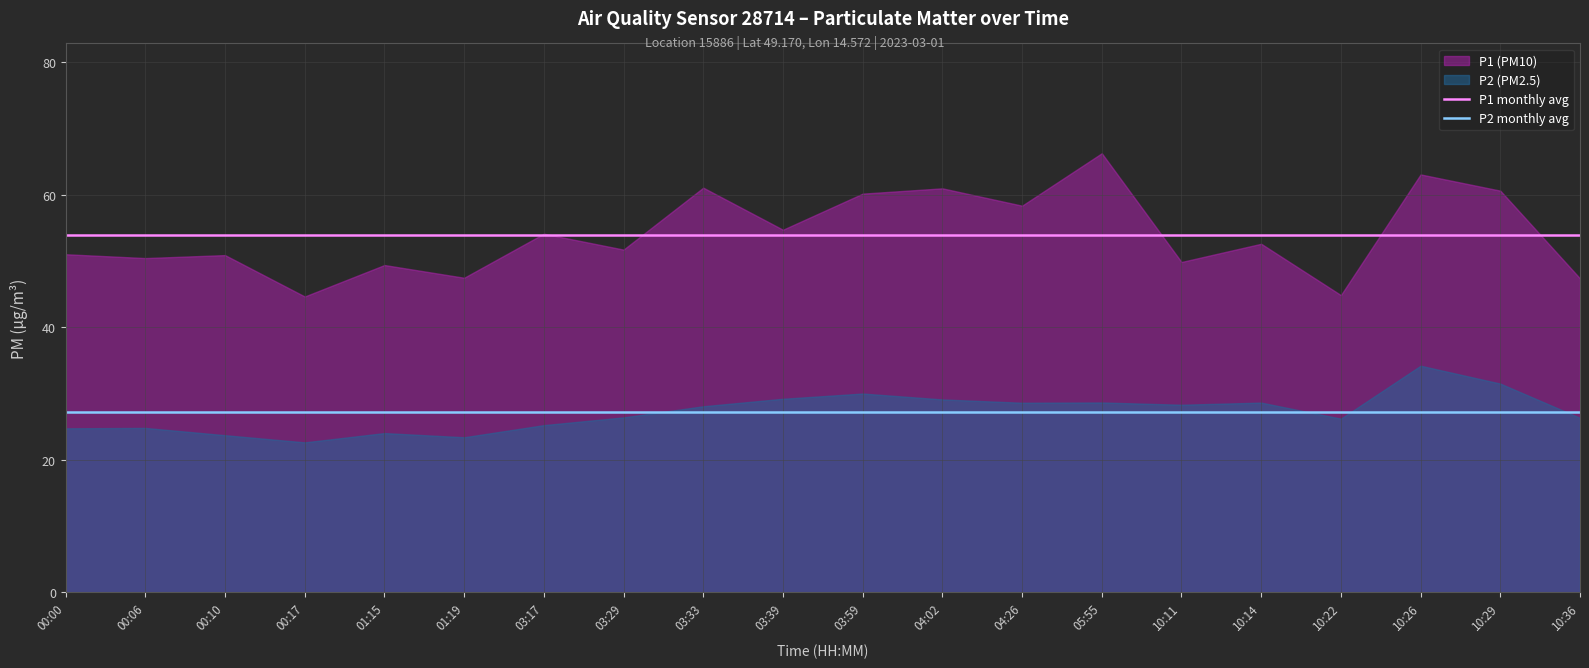

What is the value of the P2 monthly avg point at the 8th from the left?

27.2